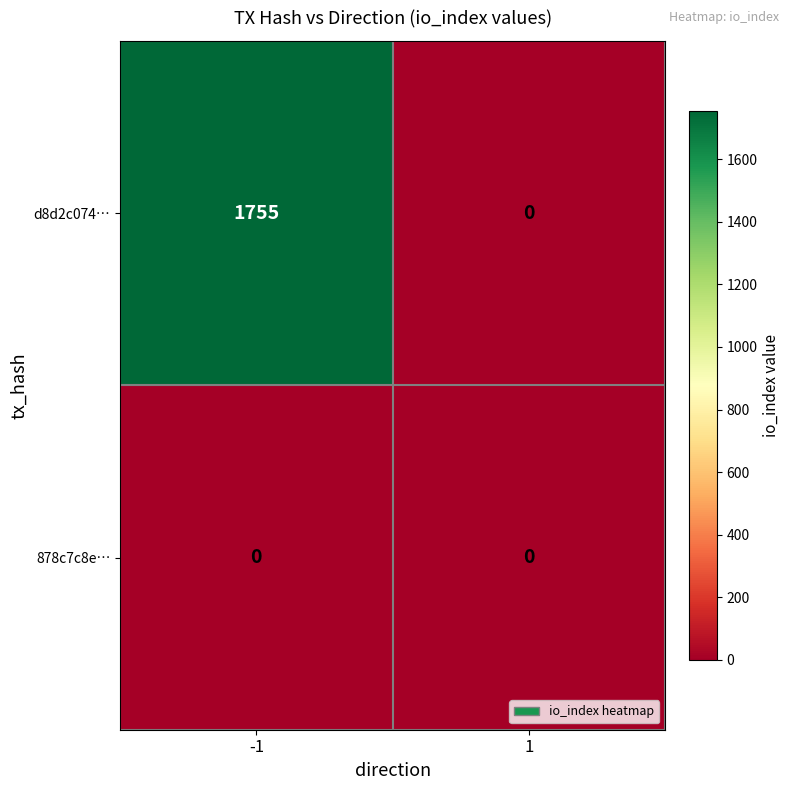

The value of 878c7c8e… at 1 is 0. True or false?

True